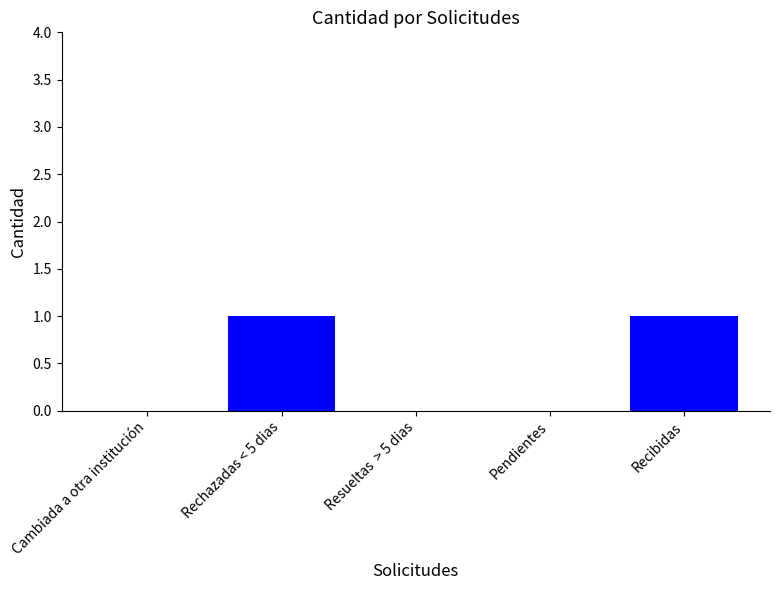

The value at Recibidas is 0. True or false?

False